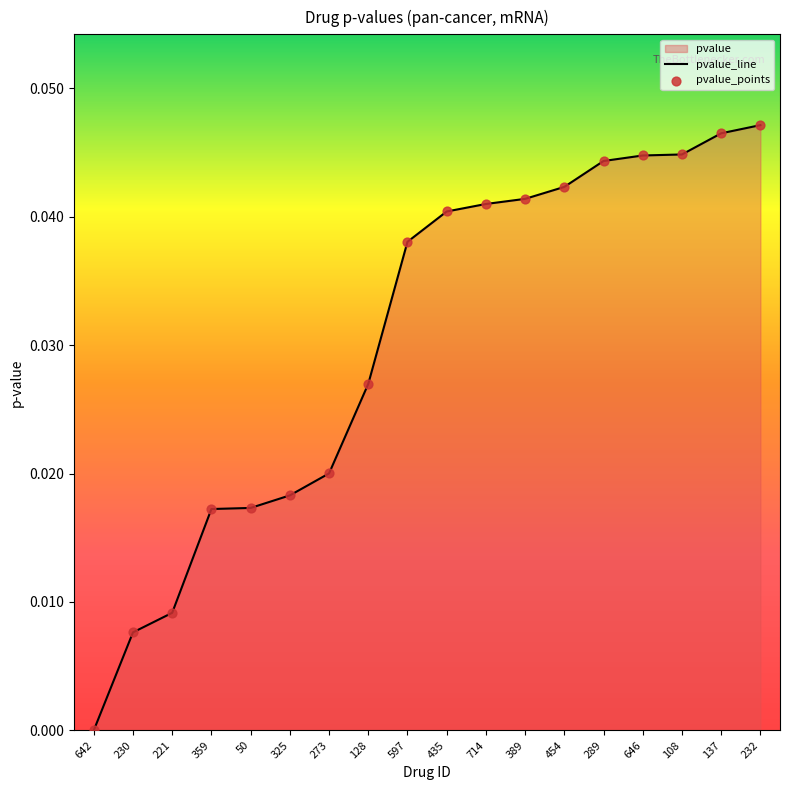

True or false: the data shows 0.1 at 137.

False